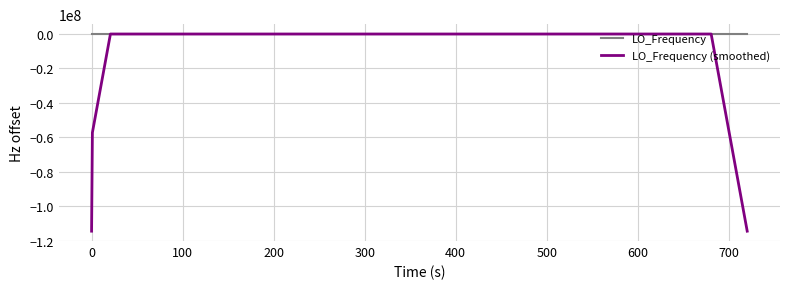

Which series has the largest range (max minus min)?

LO_Frequency (smoothed)